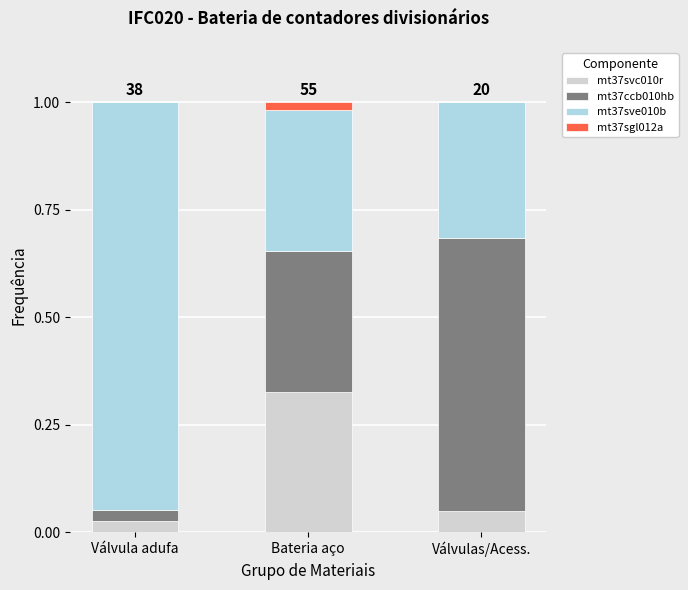

Which category has the highest value in the mt37svc010r series?

Bateria aço